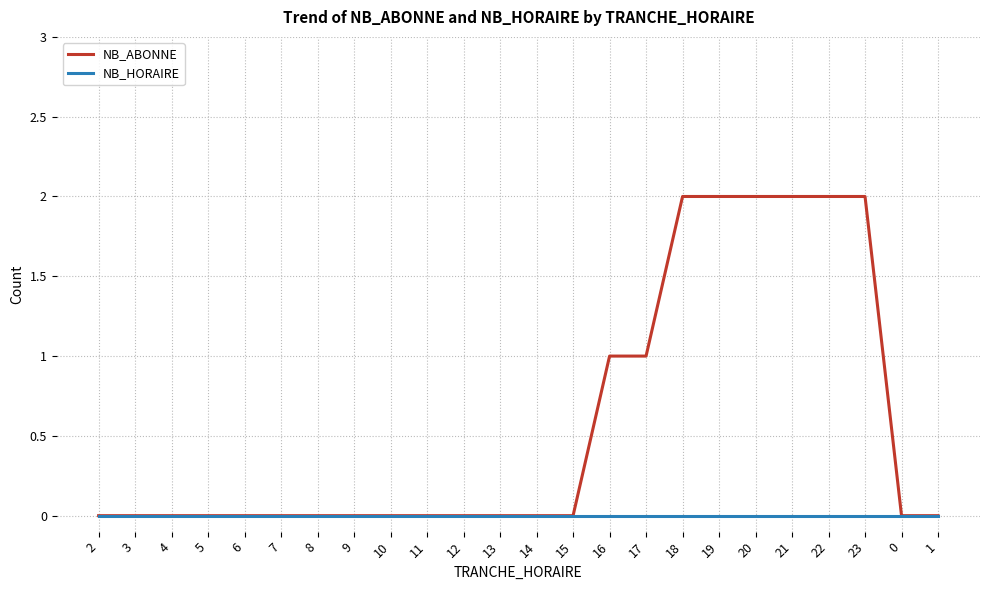

What are all the series names shown in the legend?

NB_ABONNE, NB_HORAIRE